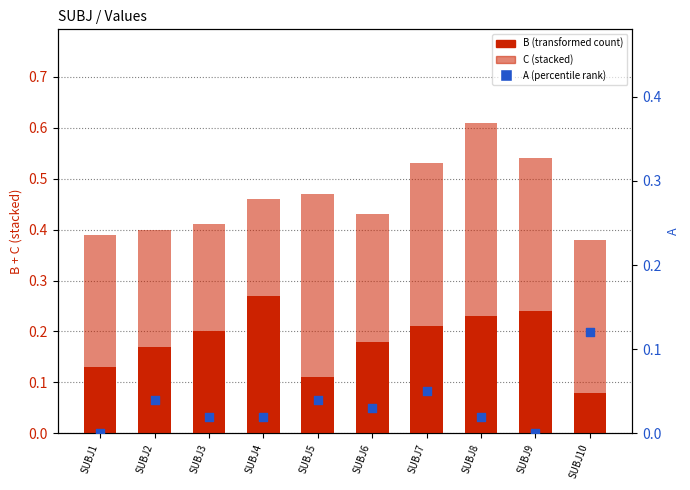

What is the total value across all series at SUBJ7?

0.6